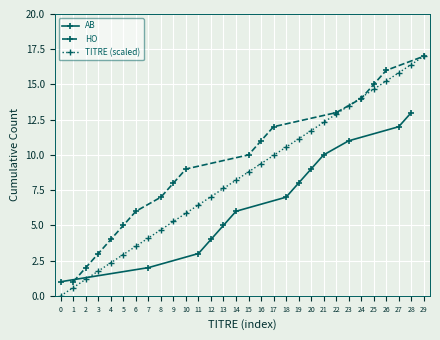

True or false: HO has a value of 17 at 29.

True